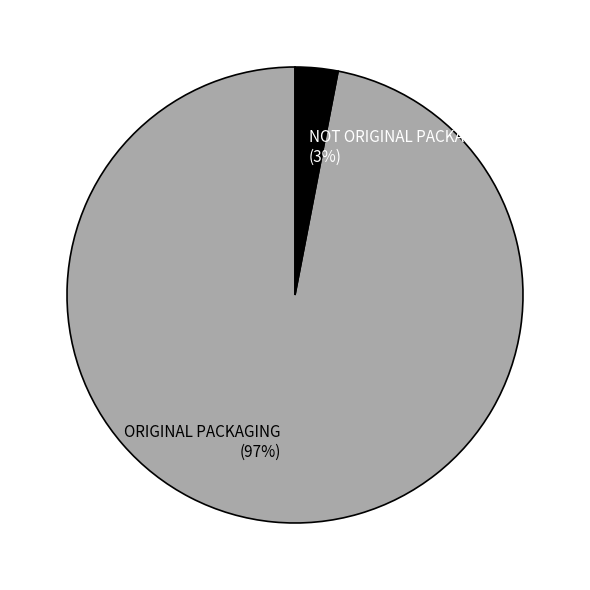

Which has a higher value, NOT ORIGINAL PACKAGING or ORIGINAL PACKAGING?

ORIGINAL PACKAGING